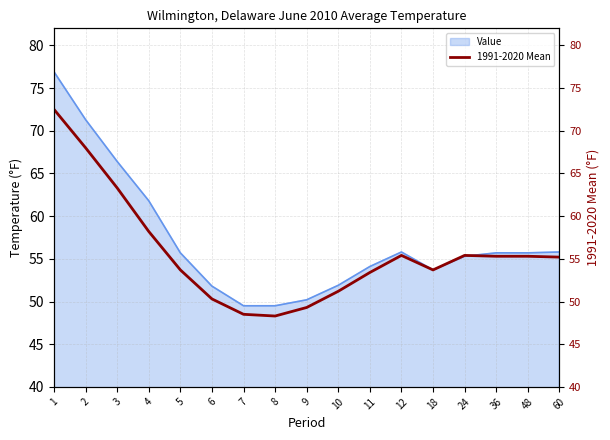

What is the approximate value at 24?

55.4